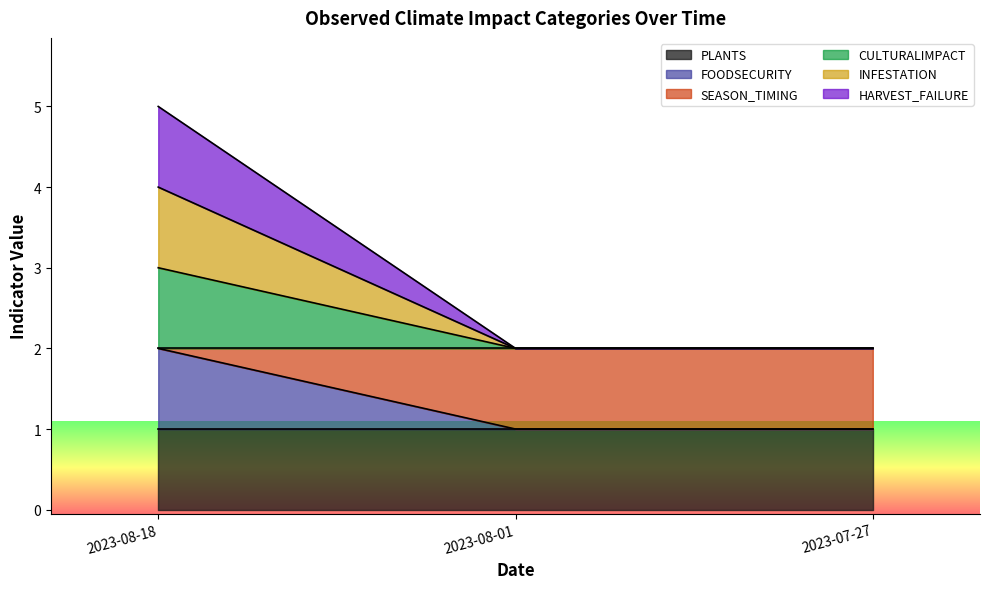

Does the chart display data point markers on the line(s)?

No